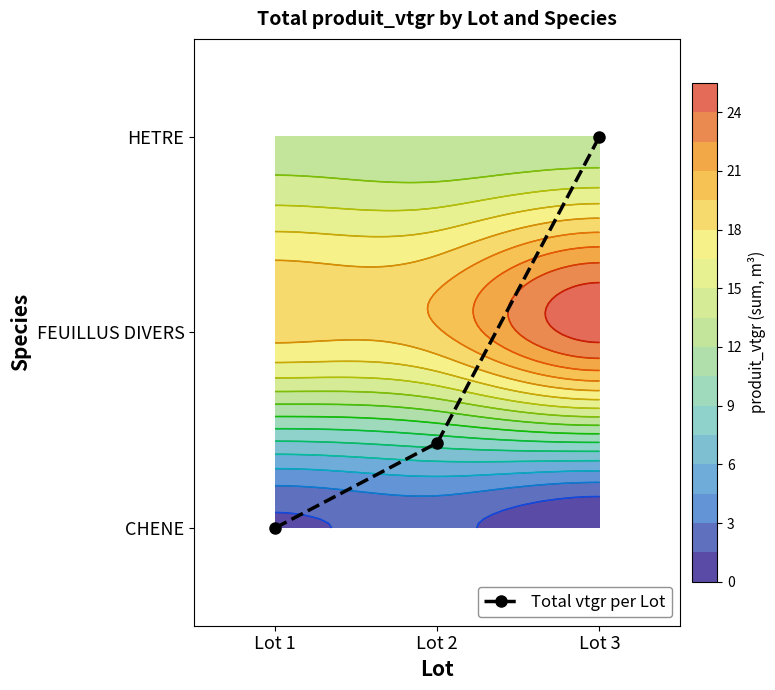

How many data points are above 0?

2